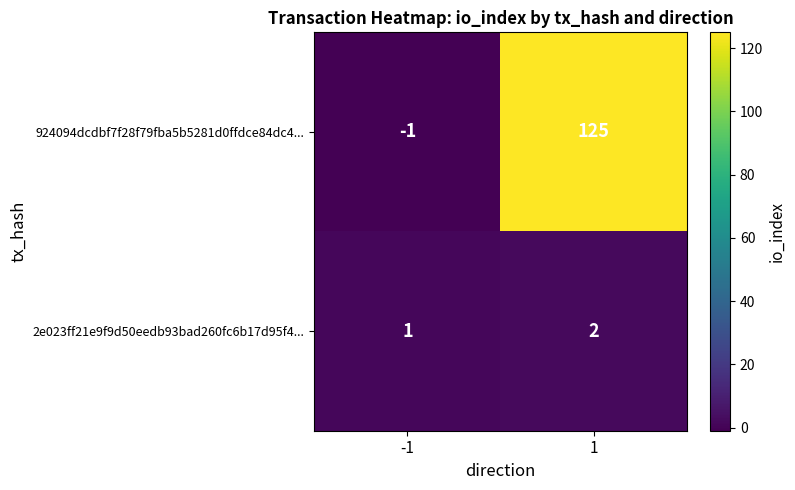

Reading right to left, what are all the values shown in this chart?

924094dcdbf7f28f79fba5b5281d0ffdce84dc4...: 125	-1
2e023ff21e9f9d50eedb93bad260fc6b17d95f4...: 2	1